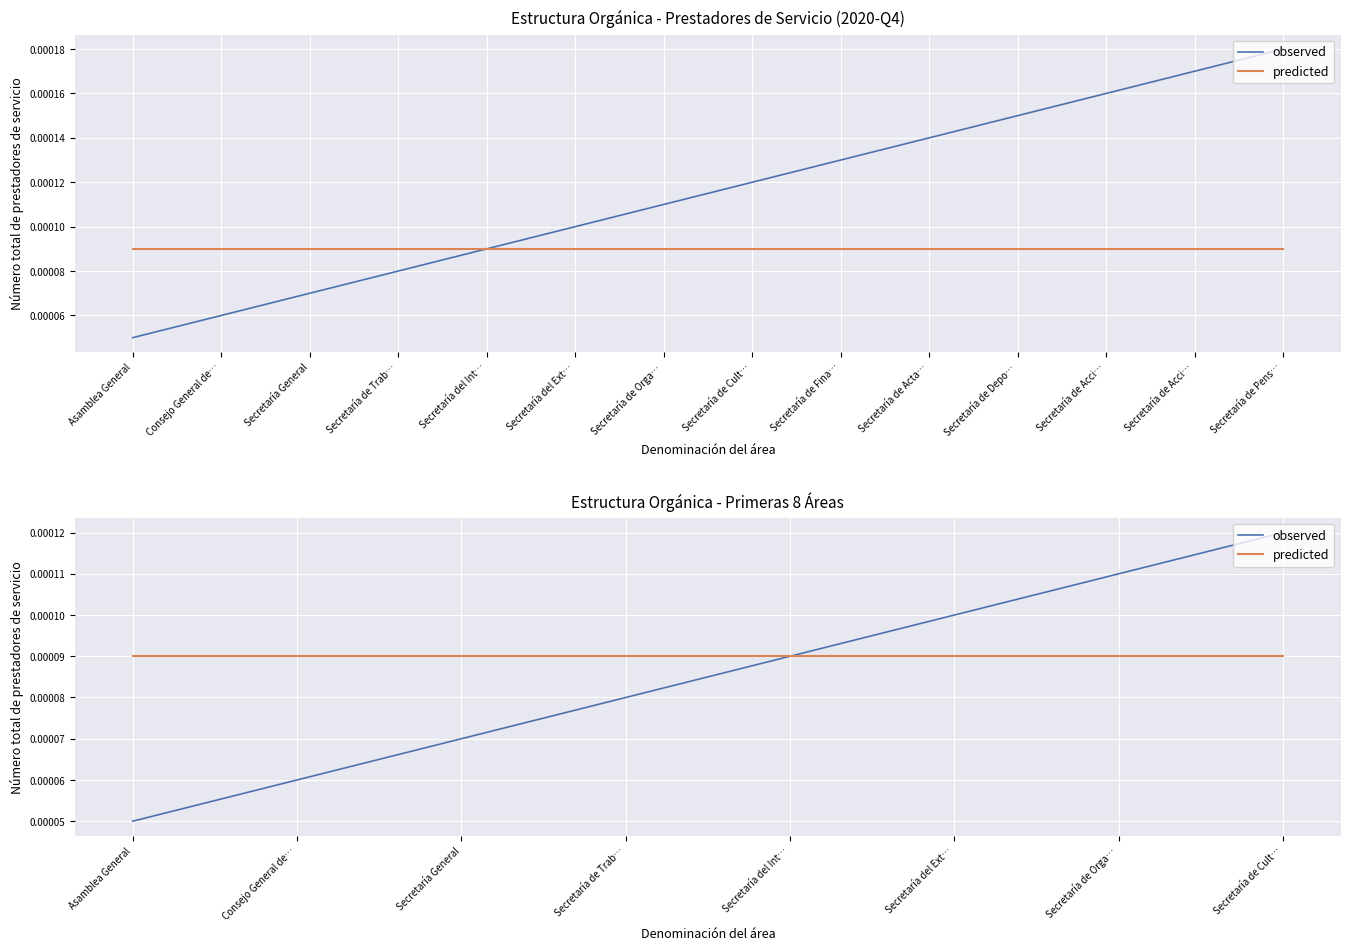

Which series changed the most between Secretaría de Orga… and Secretaría de Cult…?

observed